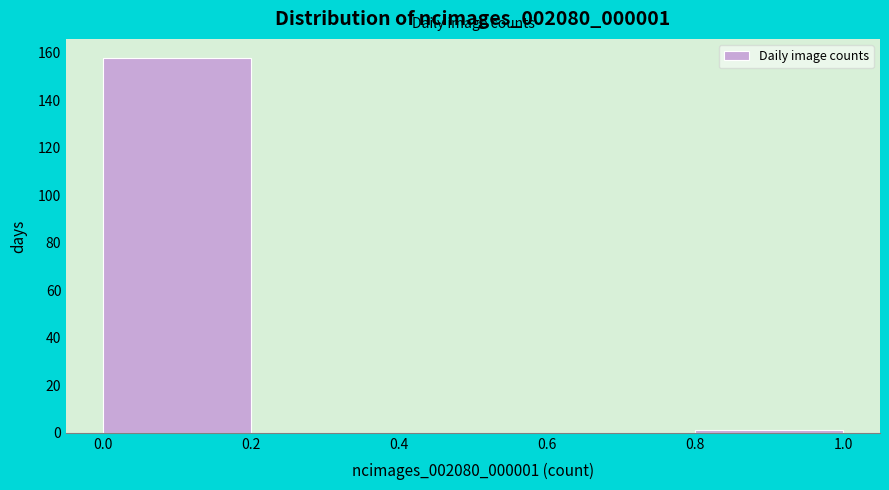

How tall is the bar that spans 0.0 to 0.2 on the x-axis? The values are not printed on the chart, so give them approximately, as read against the axis.

158